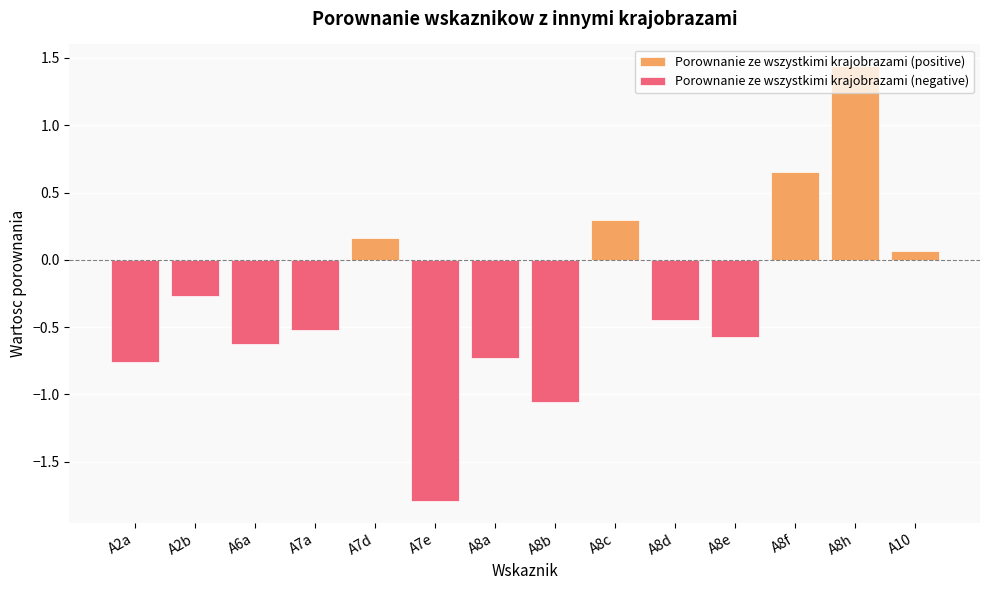

What is the change in value from A7d to A10?

-0.1